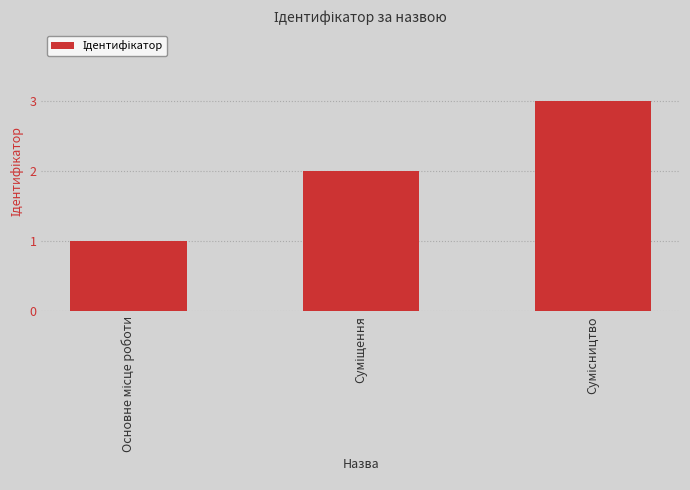

What is the sum of all values?

6